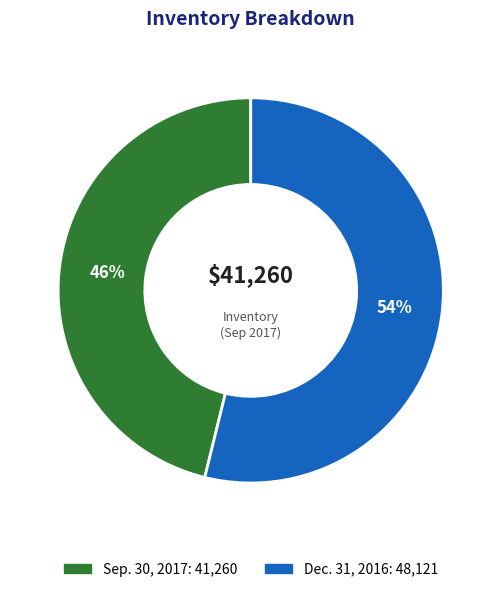

Rank the categories by value from highest to lowest.

Dec. 31, 2016, Sep. 30, 2017